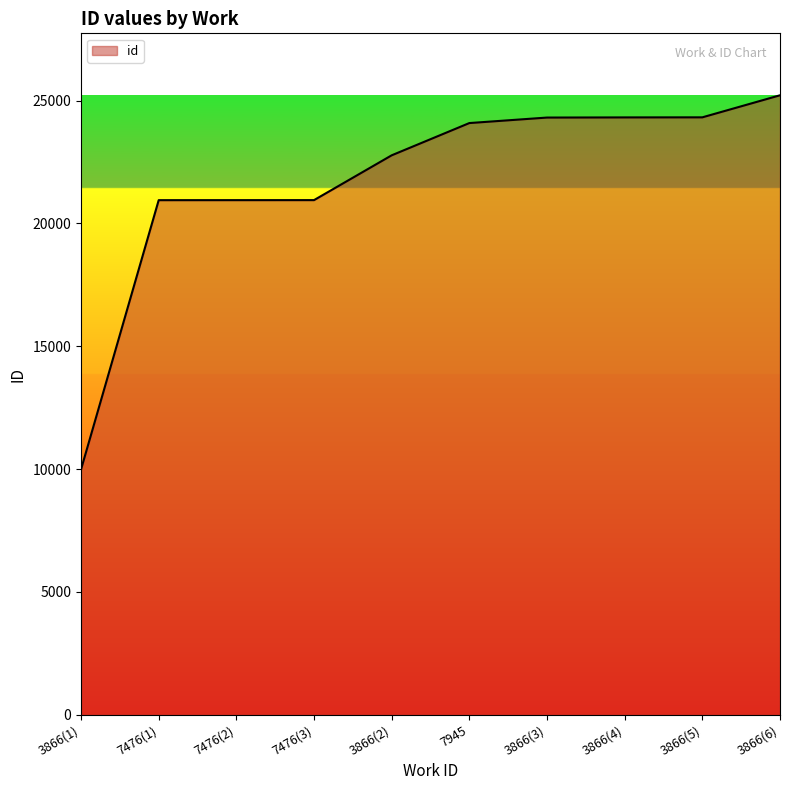

What is the sum of all values?

217850